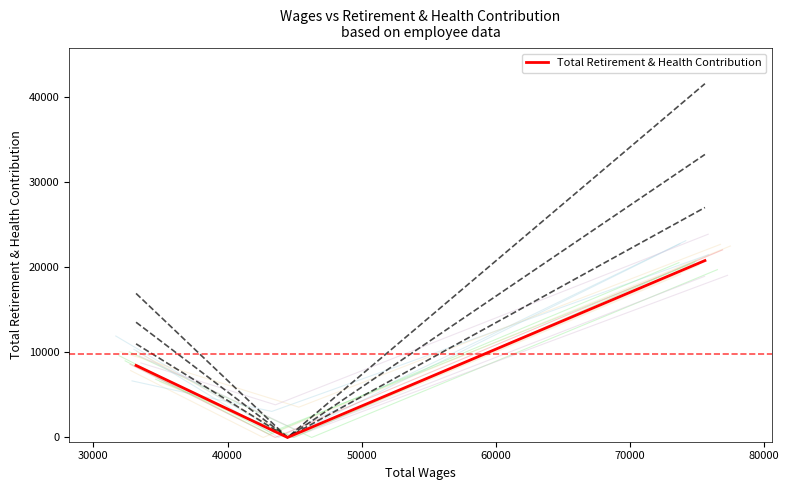

How many positive values does the Total Retirement & Health Contribution series have?

2